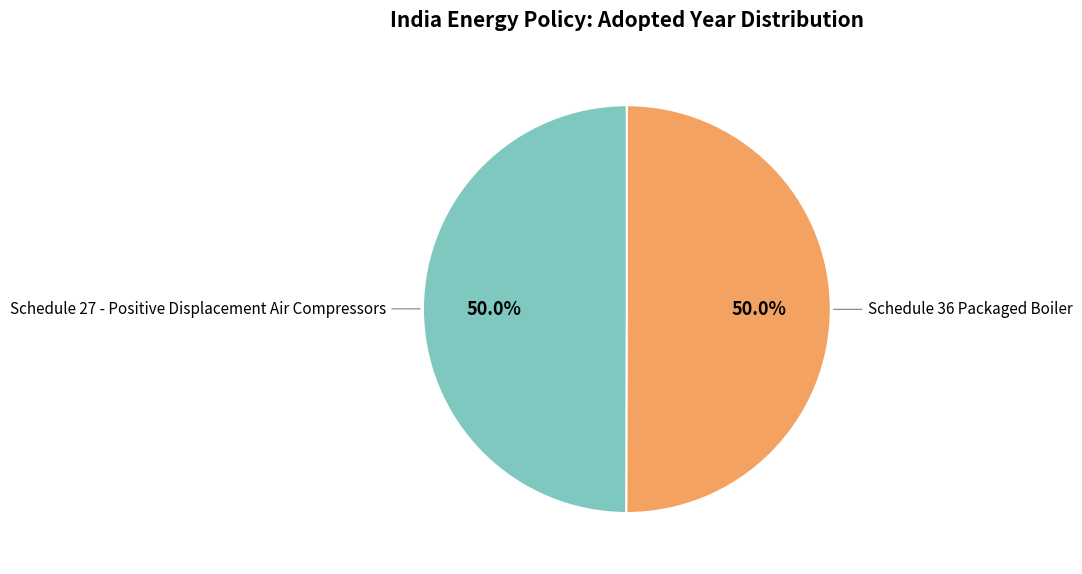

How many segments does this pie chart have?

2